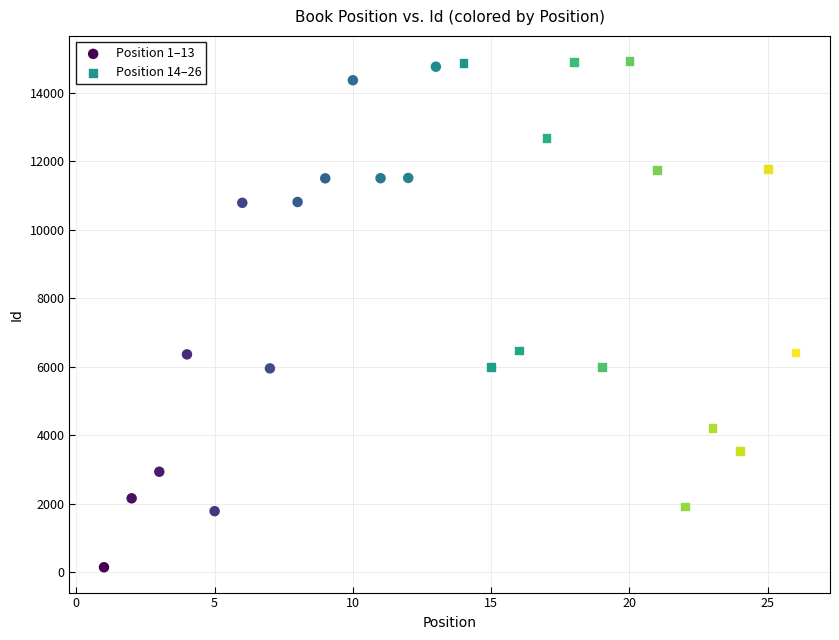

What are all the series names shown in the legend?

Position 1–13, Position 14–26